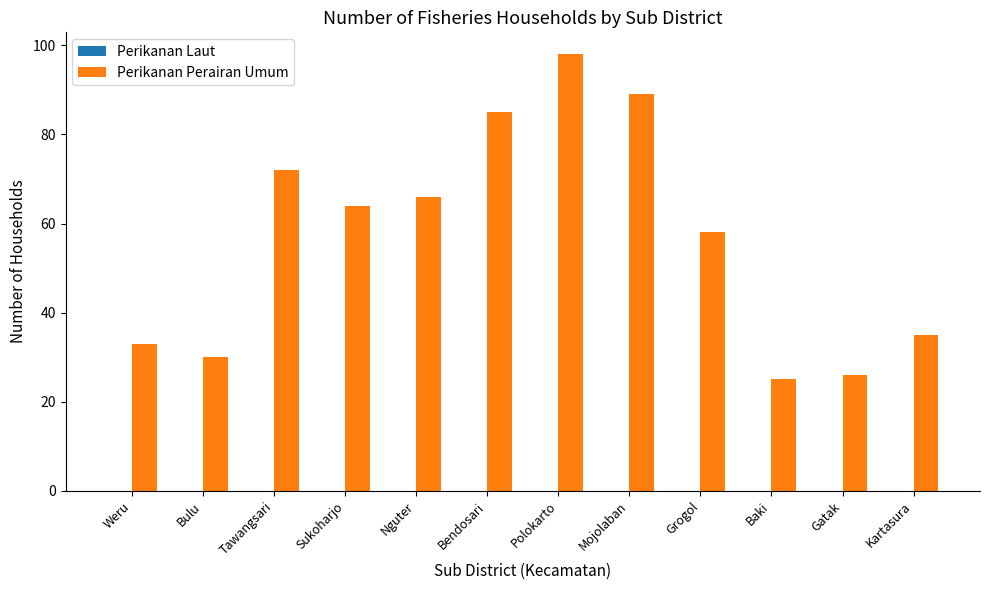

What is the approximate value at Mojolaban?

89